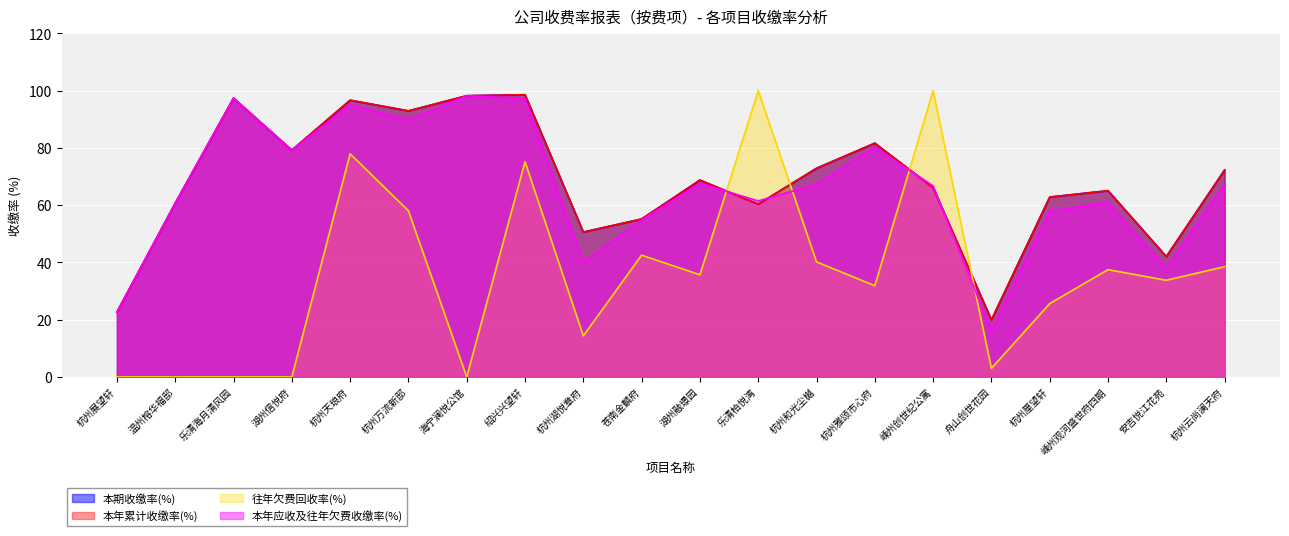

How many intersections are there between 本年应收及往年欠费收缴率(%) and 往年欠费回收率(%)?

4